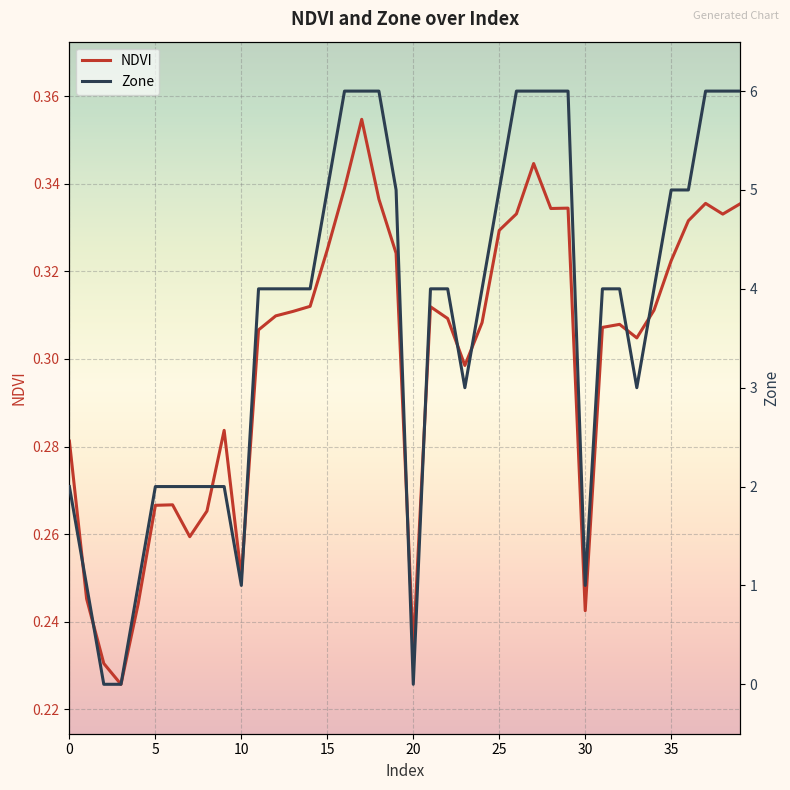

Rank the series by their average value, from highest to lowest.

Zone, NDVI